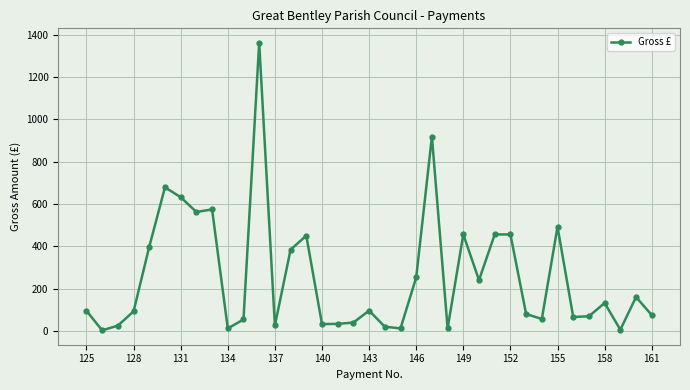

True or false: the data has more than 2 interior local peaks.

True